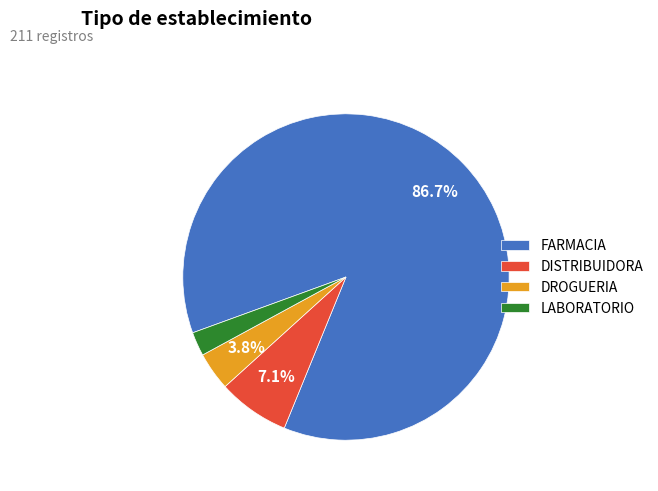

Rank the categories by value from lowest to highest.

LABORATORIO, DROGUERIA, DISTRIBUIDORA, FARMACIA